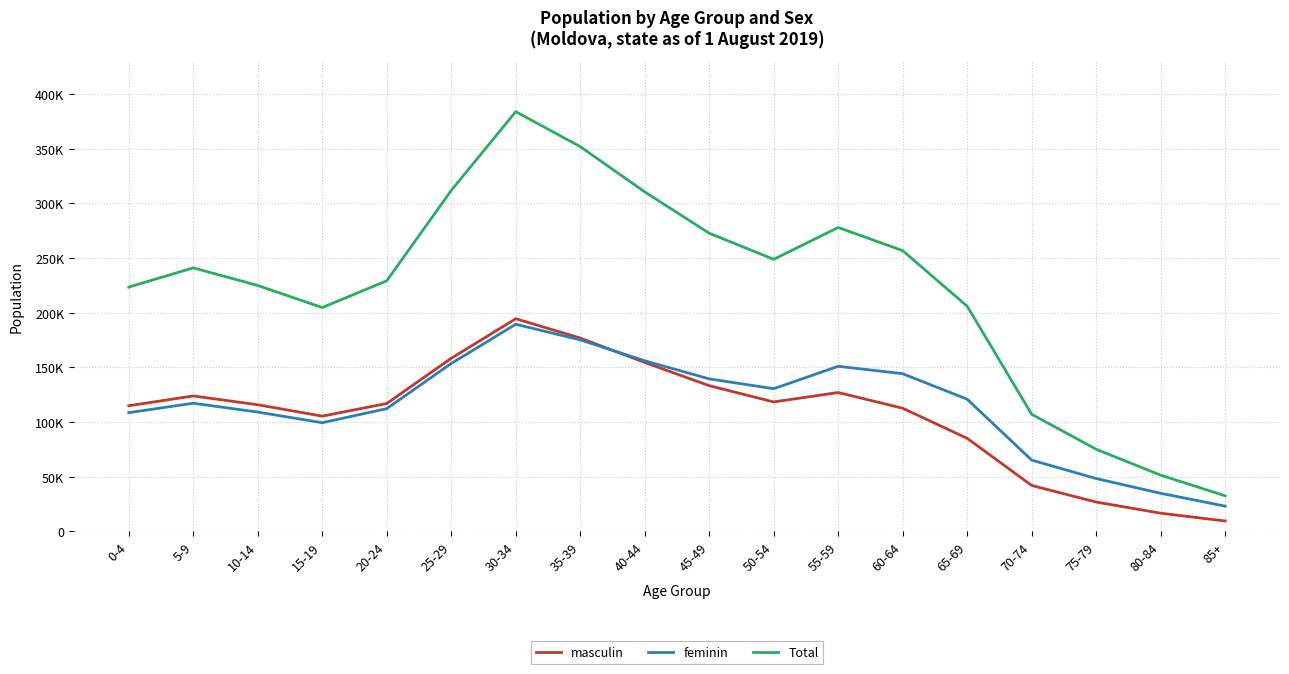

What is the difference between the maximum and minimum values in the feminin series?

166396